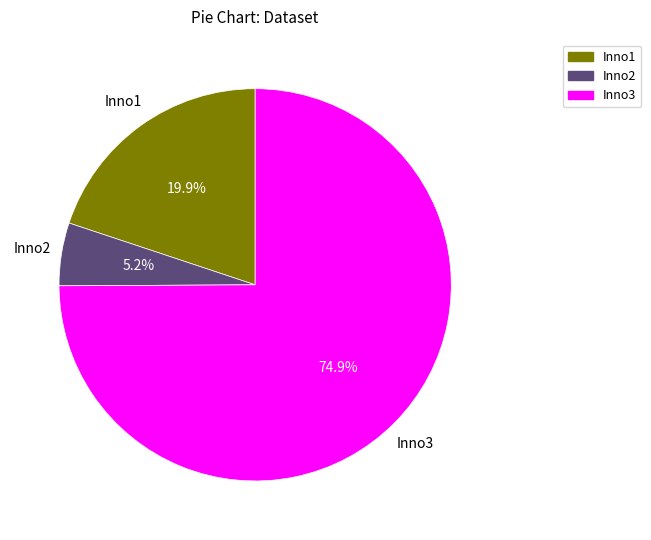

Which has a higher value, Inno2 or Inno3?

Inno3